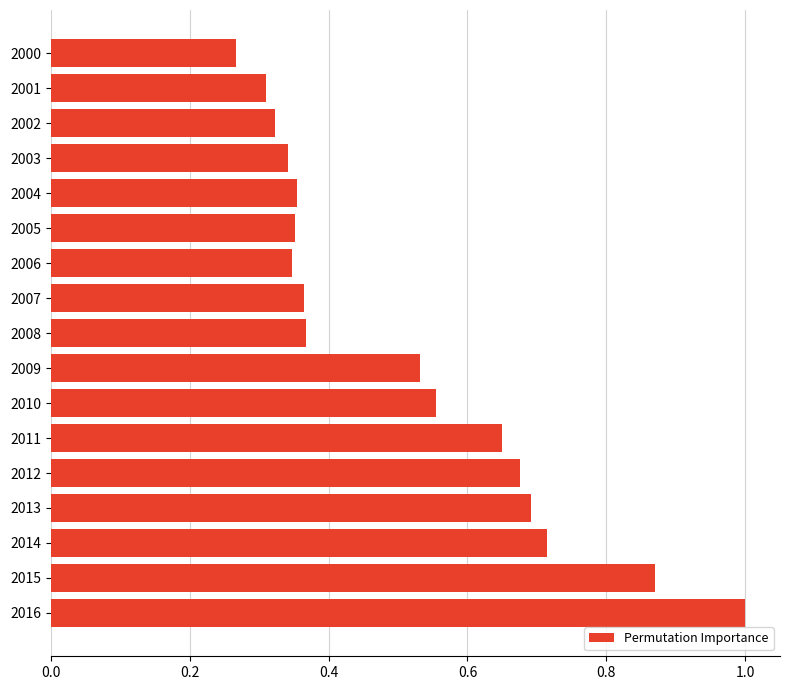

The value at 2012 is 0.9. True or false?

False